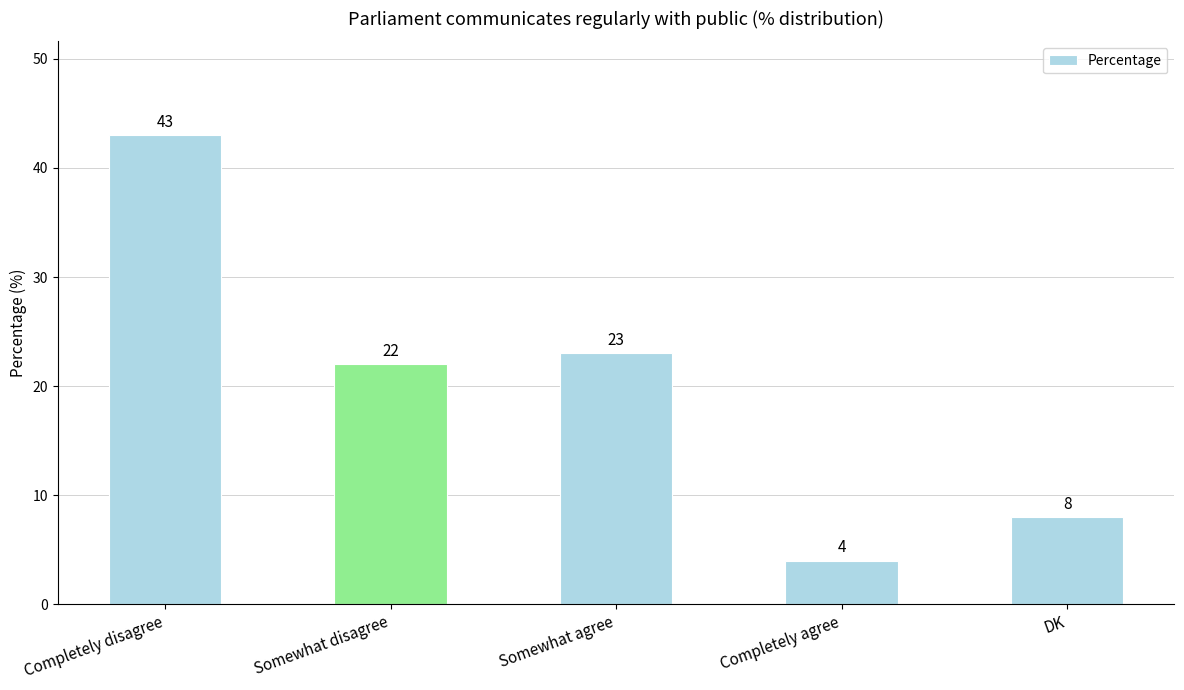

Reading right to left, transcribe all the data shown in this chart.

DK=8	Completely agree=4	Somewhat agree=23	Somewhat disagree=22	Completely disagree=43